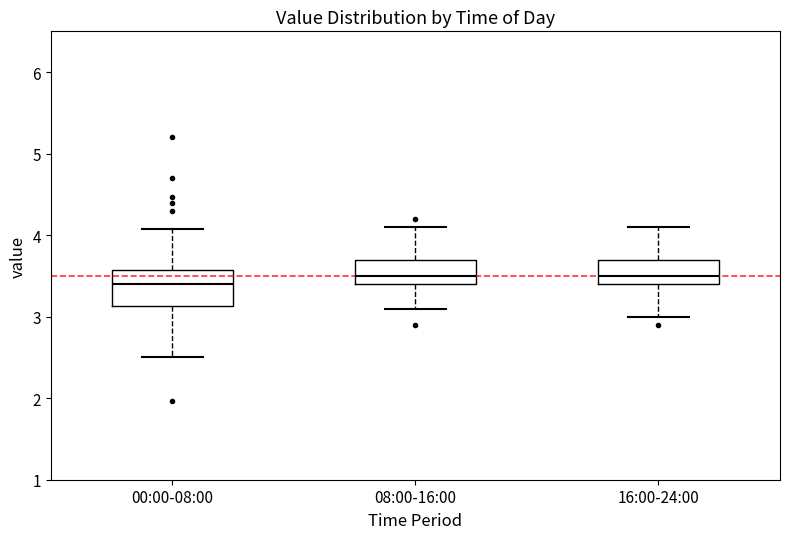

Where is the upper edge of the box for 16:00-24:00 on the y-axis? The values are not printed on the chart, so give them approximately, as read against the axis.

3.7